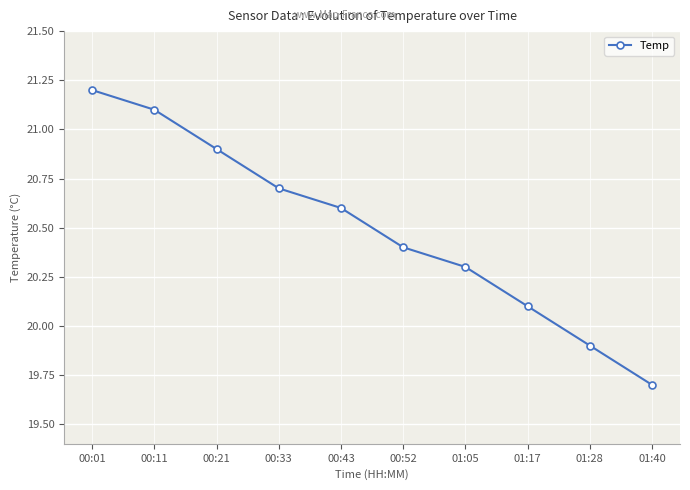

How many lines are shown in the chart?

1